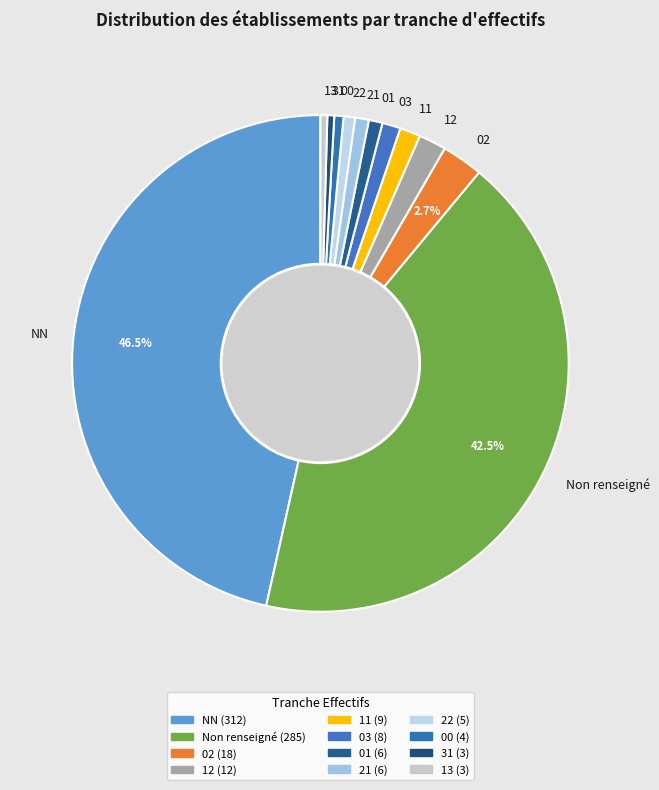

Combined, do 21 and 11 account for over 50%?

No